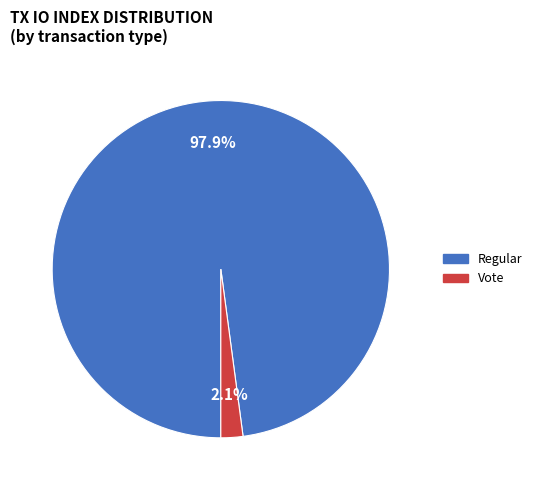

Is there a majority slice in this chart?

Yes